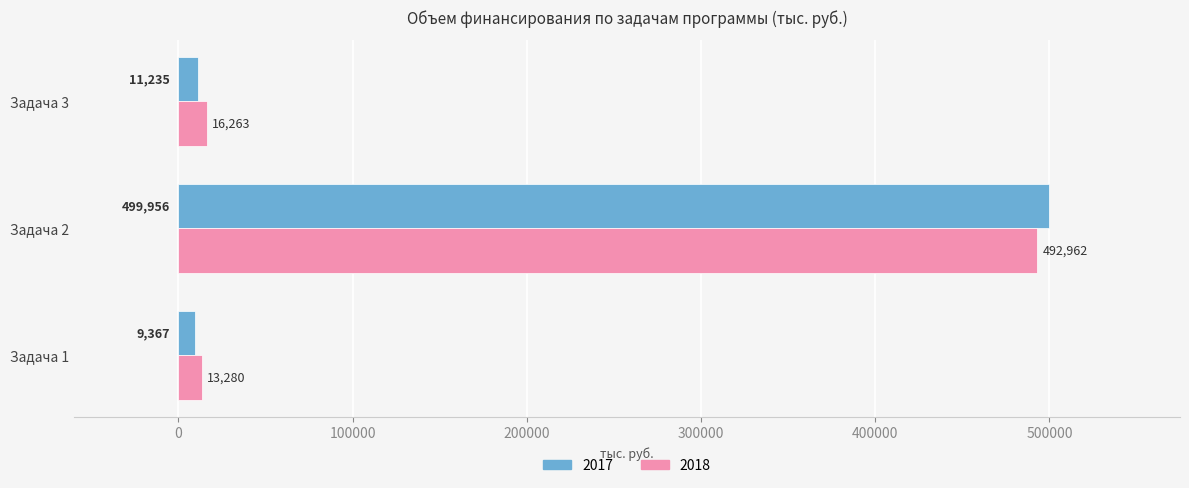

The 2017 series shows 11234.7 at Задача 3. True or false?

True